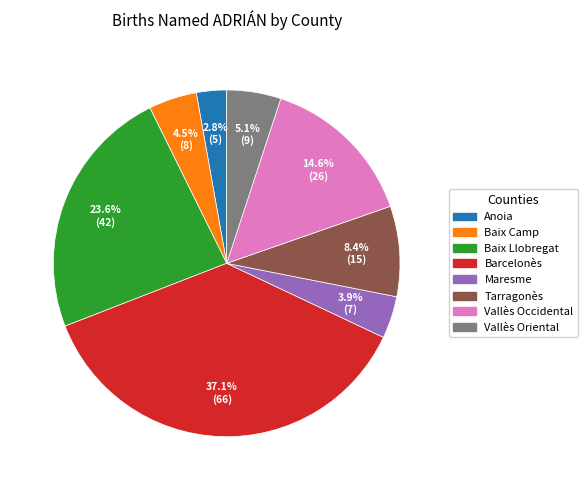

What is the largest slice in the pie chart?

Barcelonès